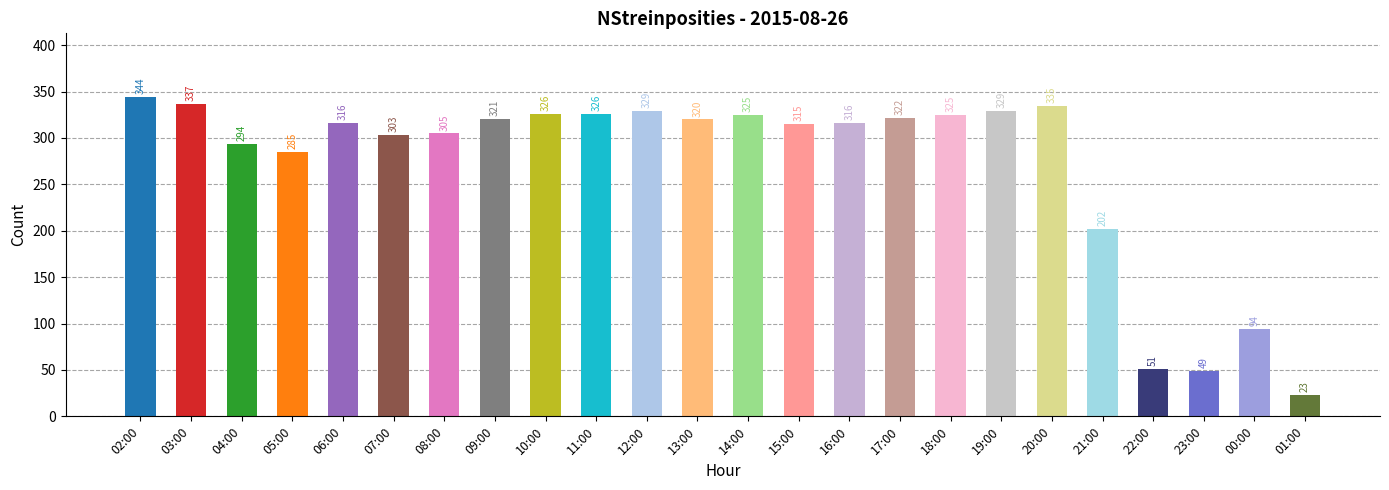

Reading left to right, transcribe all the data shown in this chart.

344	337	294	285	316	303	305	321	326	326	329	320	325	315	316	322	325	329	335	202	51	49	94	23